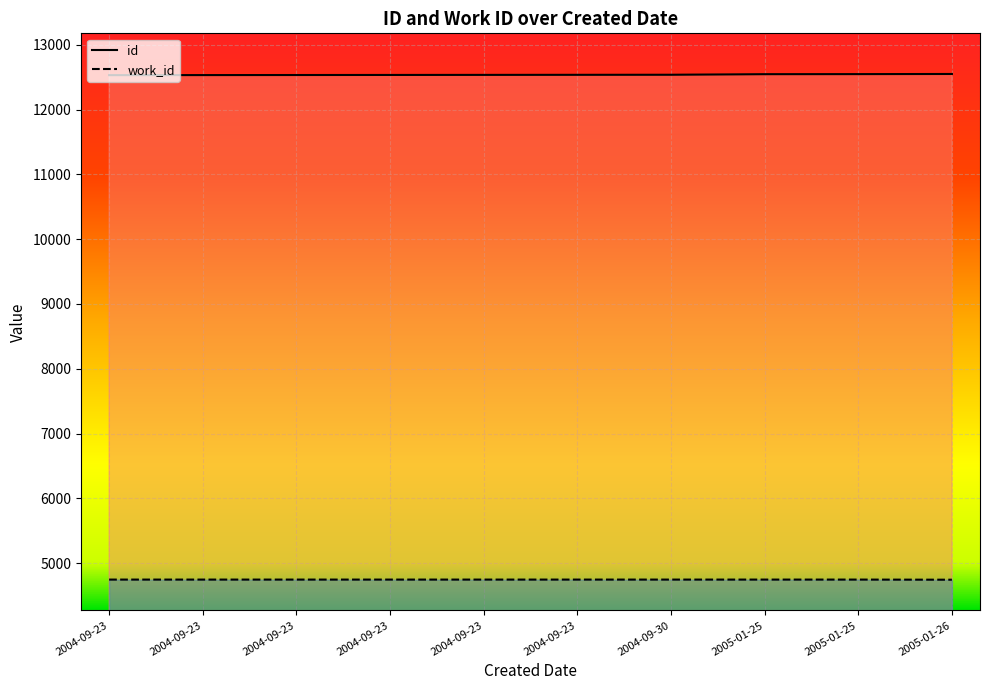

What is the value of the id point at the 5th from the left?

12533